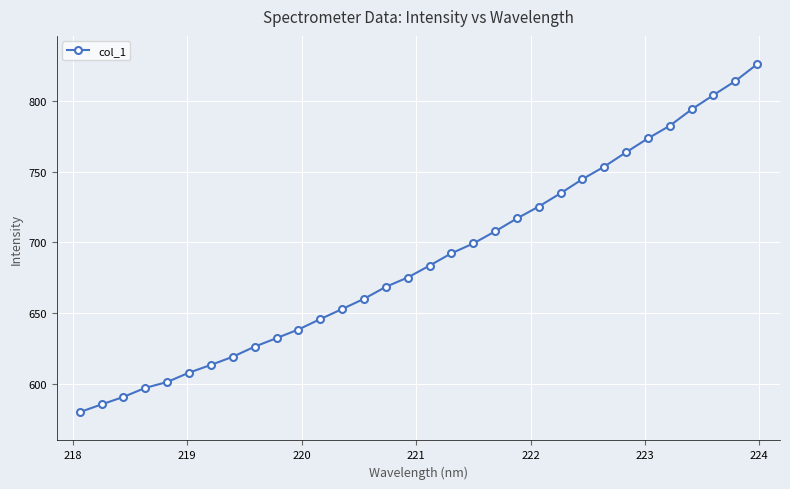

What is the maximum value shown in the chart?

825.8